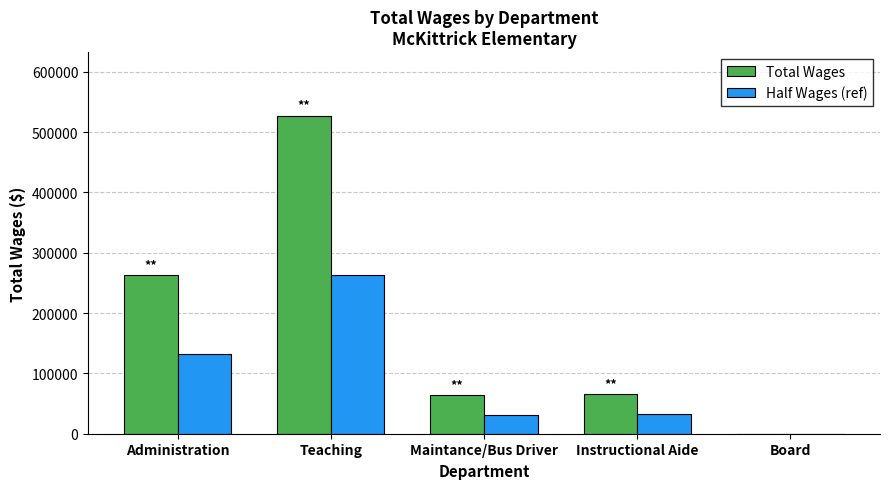

At which category is the sum across all series the highest?

Teaching